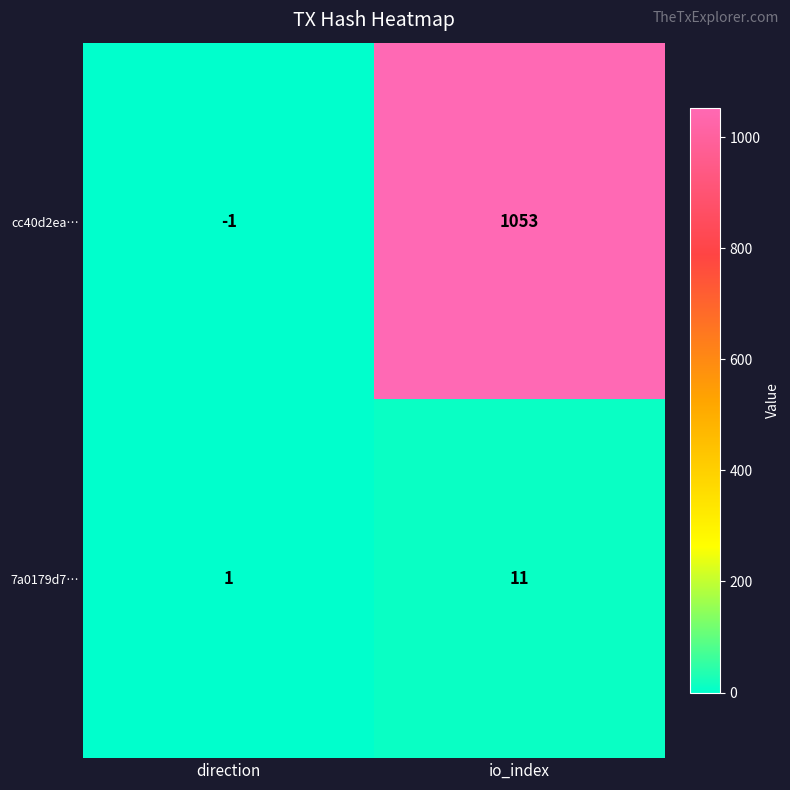

Rank the series by their average value, from lowest to highest.

7a0179d7…, cc40d2ea…